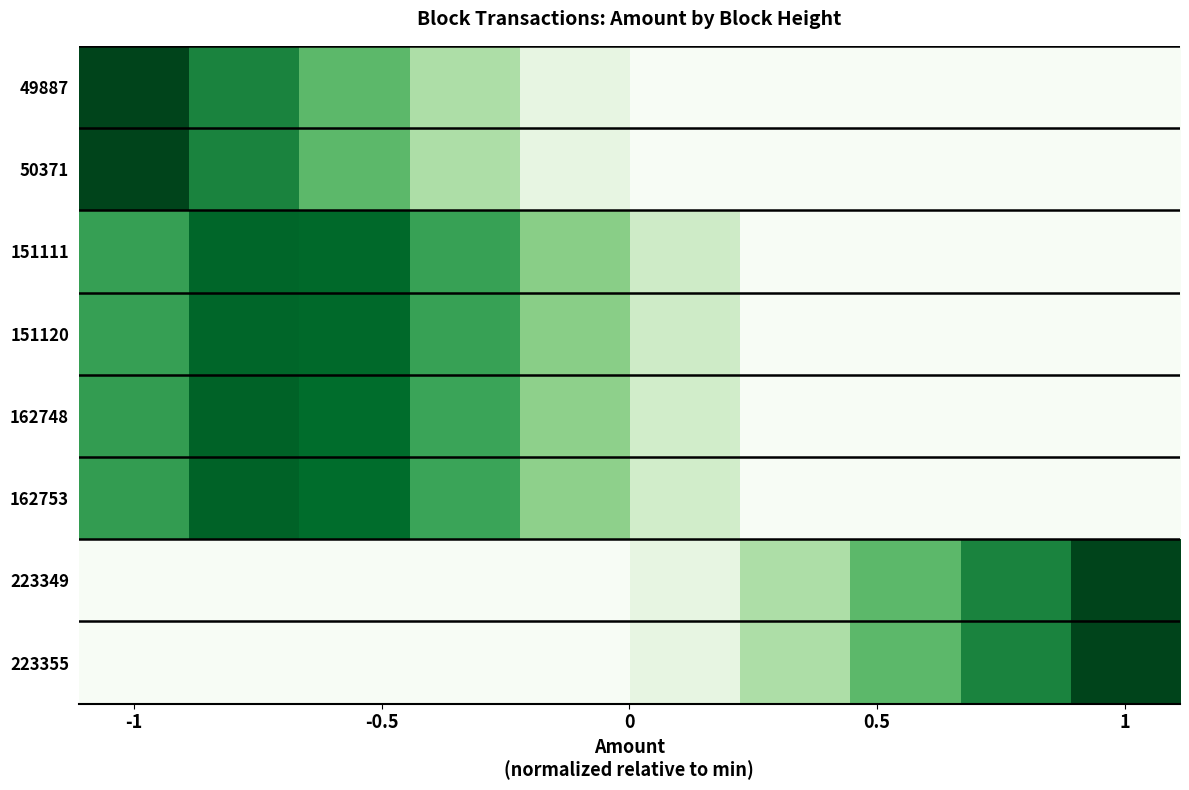

At how many categories does at least one series exceed 0?

10